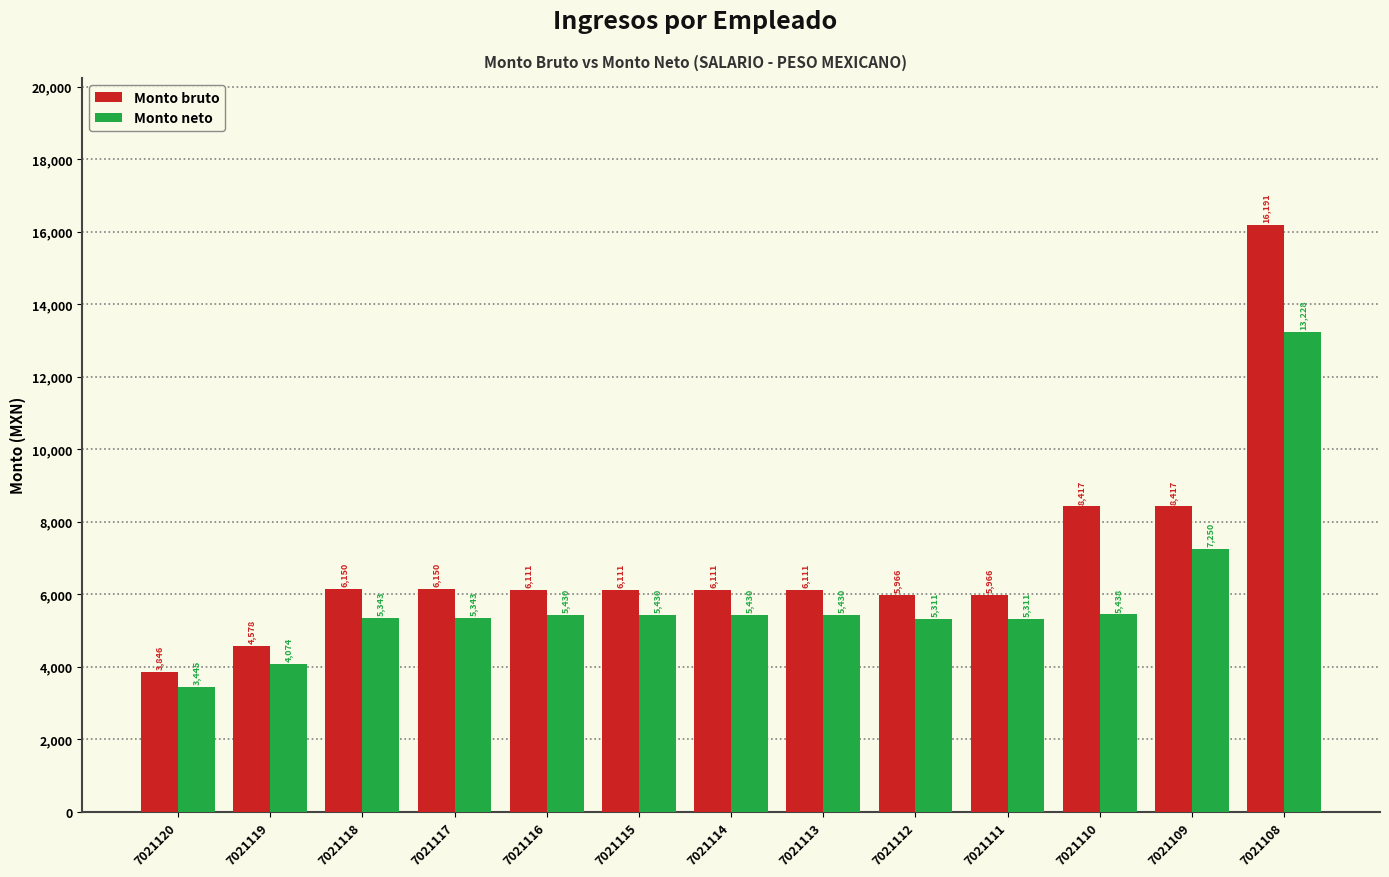

Rank the series by their average value, from highest to lowest.

Monto bruto, Monto neto